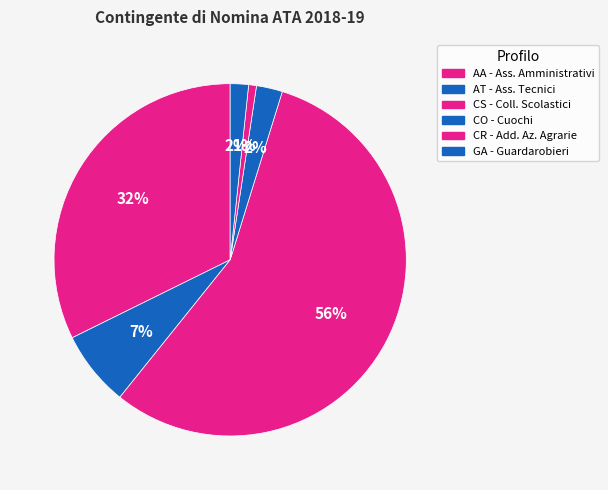

What is the smallest slice in the pie chart?

CR - Add. Az. Agrarie